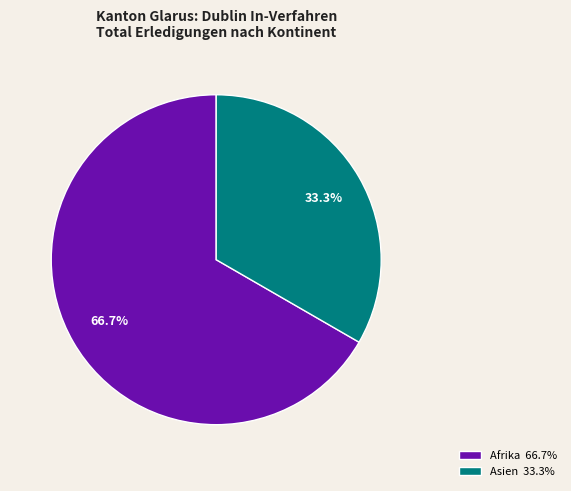

Does any single category account for the majority?

Yes